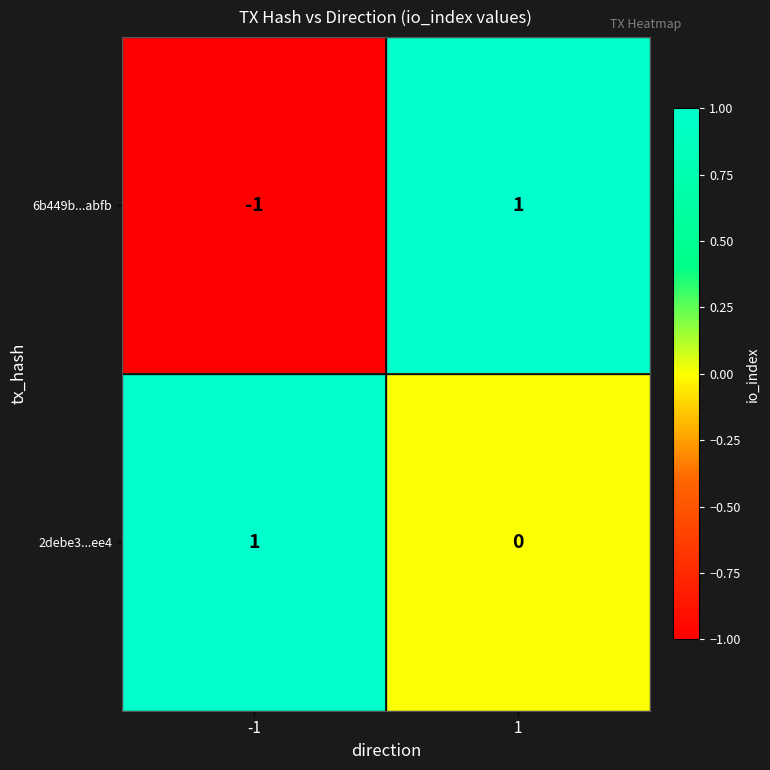

Which series has the widest spread of values?

6b449b...abfb